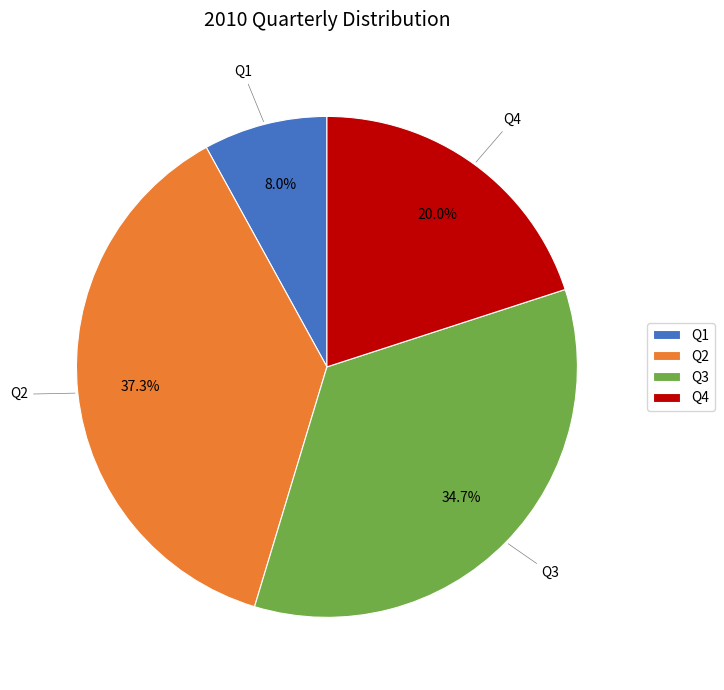

Is it true that Q1 is 17% of the pie?

False